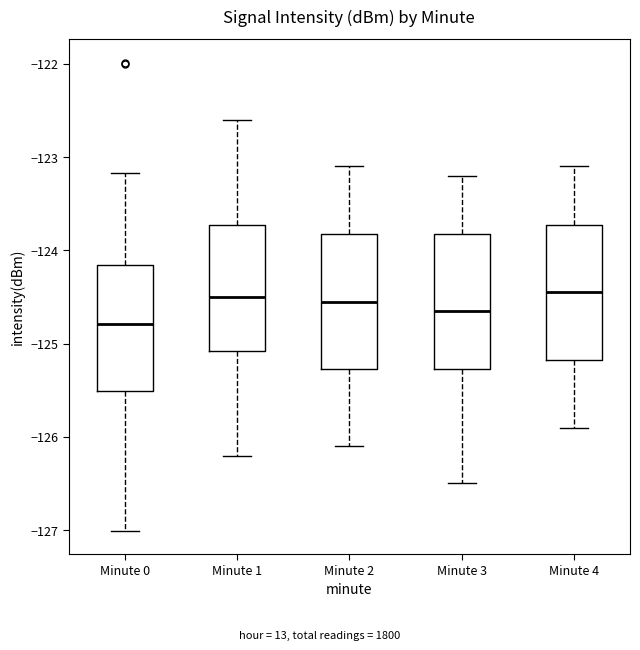

Where is the upper edge of the box for Minute 3 on the y-axis? The values are not printed on the chart, so give them approximately, as read against the axis.

-123.8